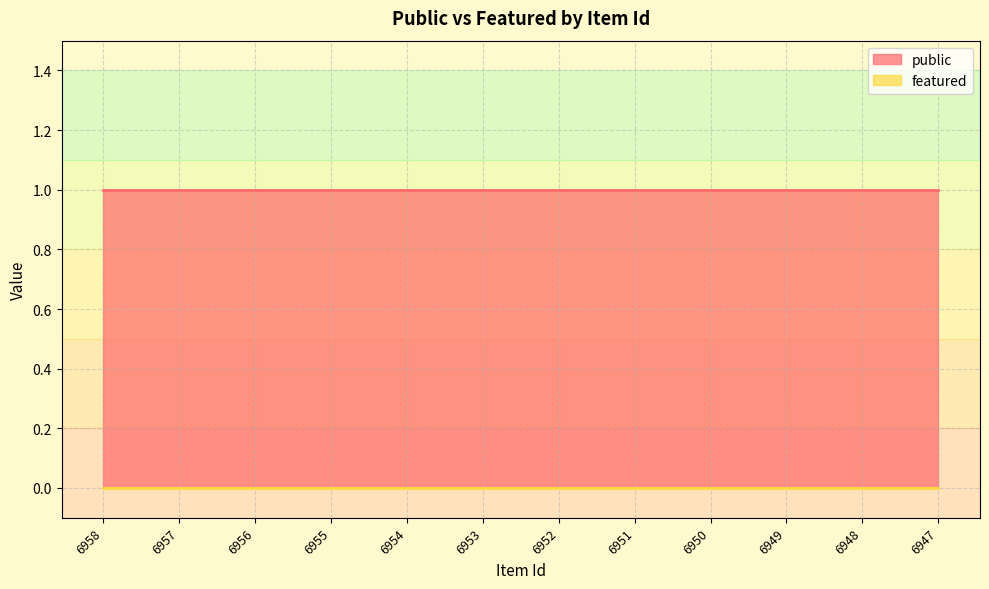

True or false: featured and public intersect in this chart.

False